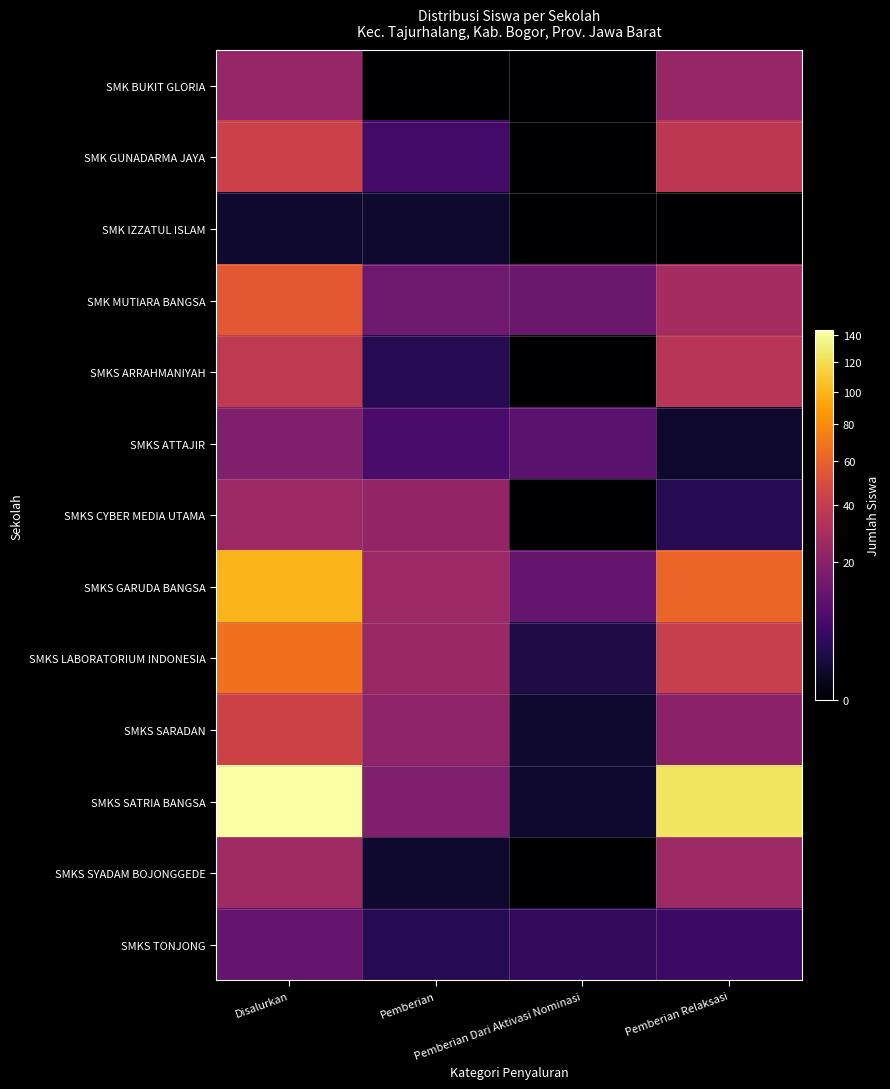

Between Disalurkan and Pemberian Relaksasi, which is larger?

Disalurkan